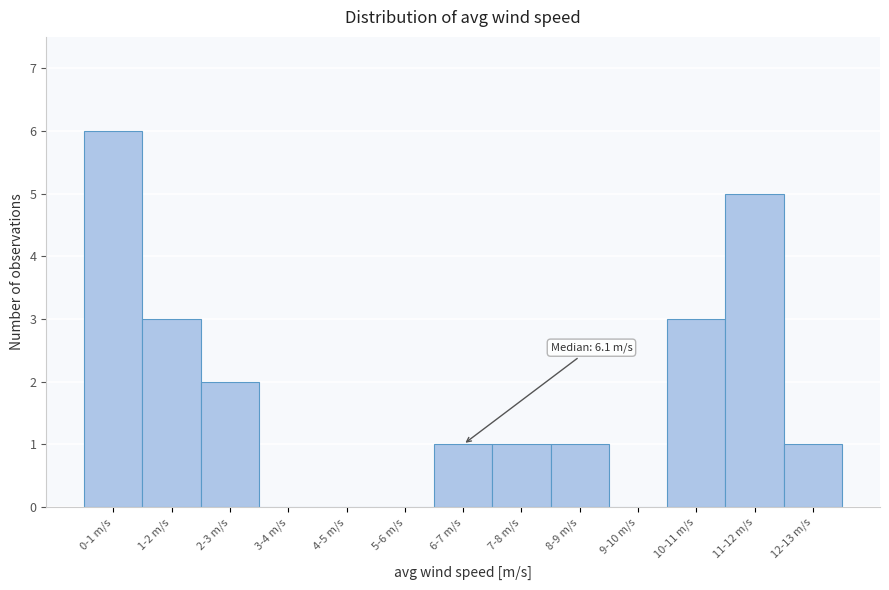

Reading left to right, list all the values displayed in this chart.

0-1 m/s=6	1-2 m/s=3	2-3 m/s=2	3-4 m/s=0	4-5 m/s=0	5-6 m/s=0	6-7 m/s=1	7-8 m/s=1	8-9 m/s=1	9-10 m/s=0	10-11 m/s=3	11-12 m/s=5	12-13 m/s=1